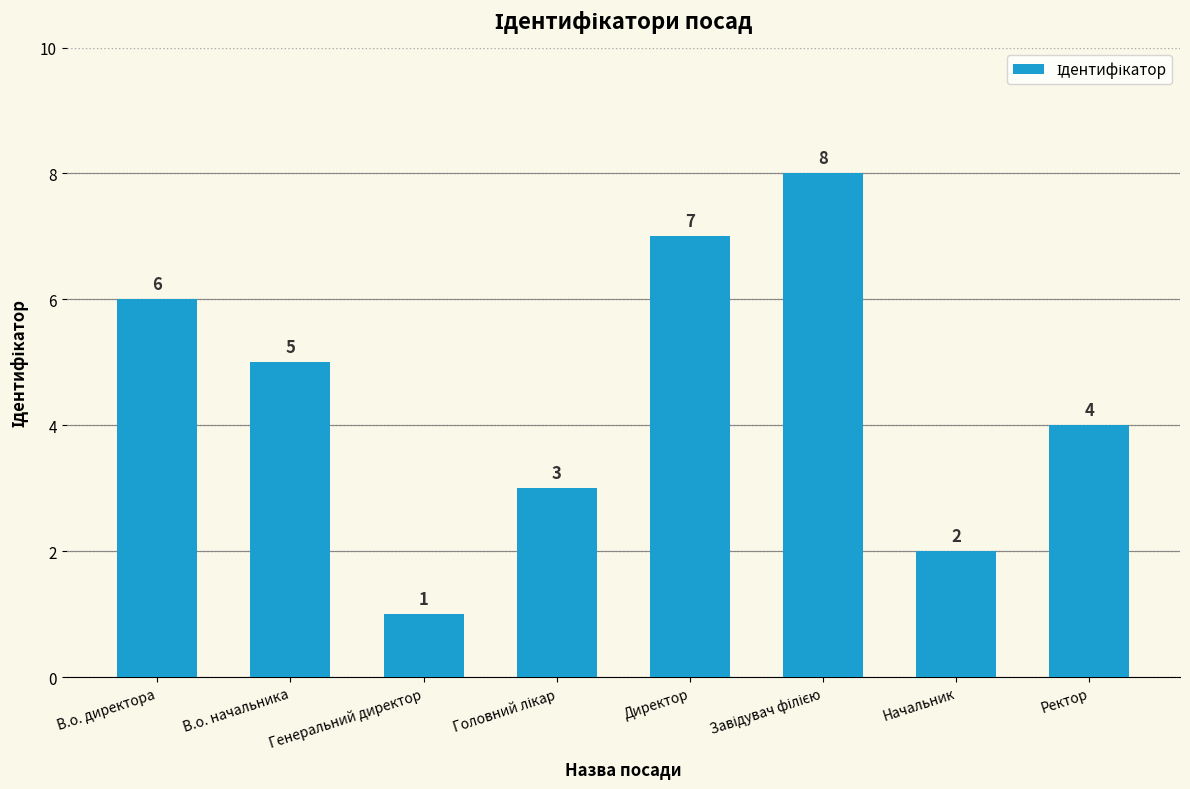

Where is the data nearest to the value 4?

Ректор